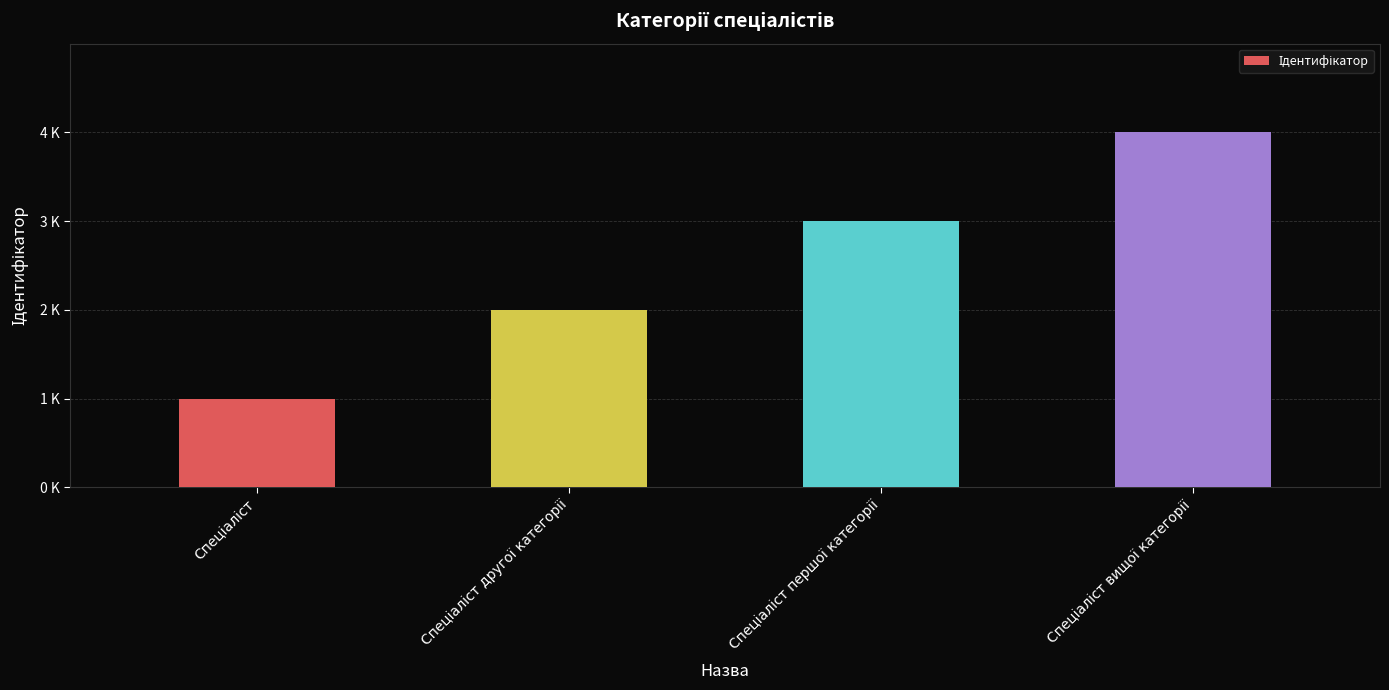

Is it true that the value at Спеціаліст першої категорії is 5?

False